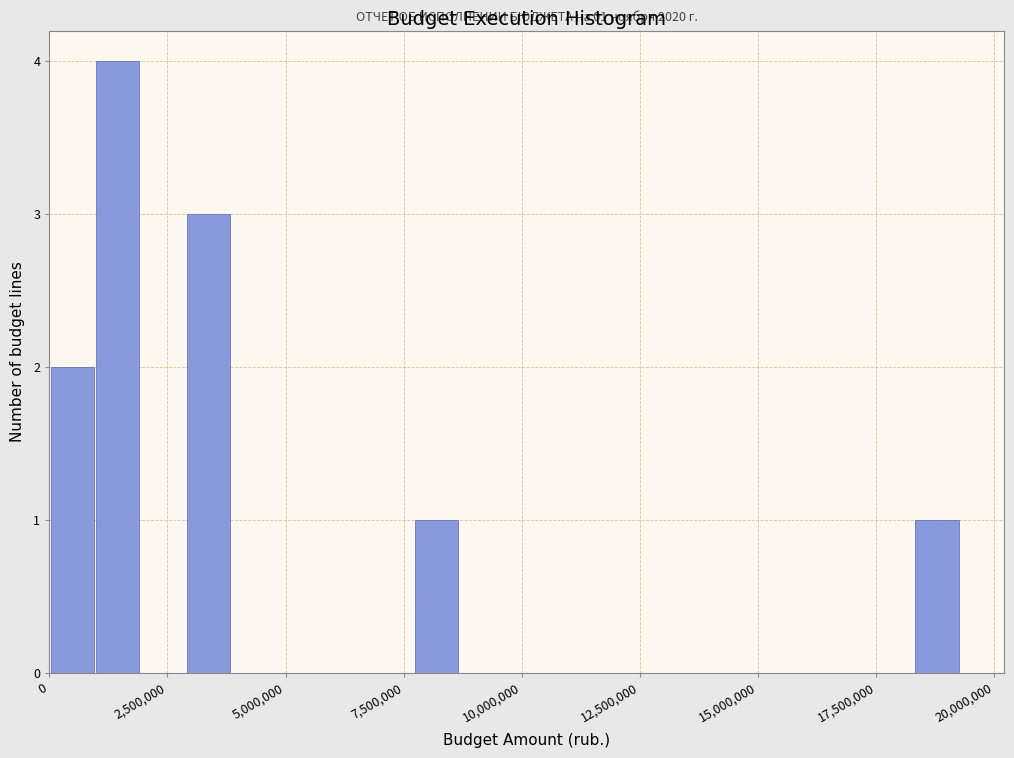

Around what value on the x-axis is the tallest bar? Give the approximate position of its centre, as read against the axis.

1500000